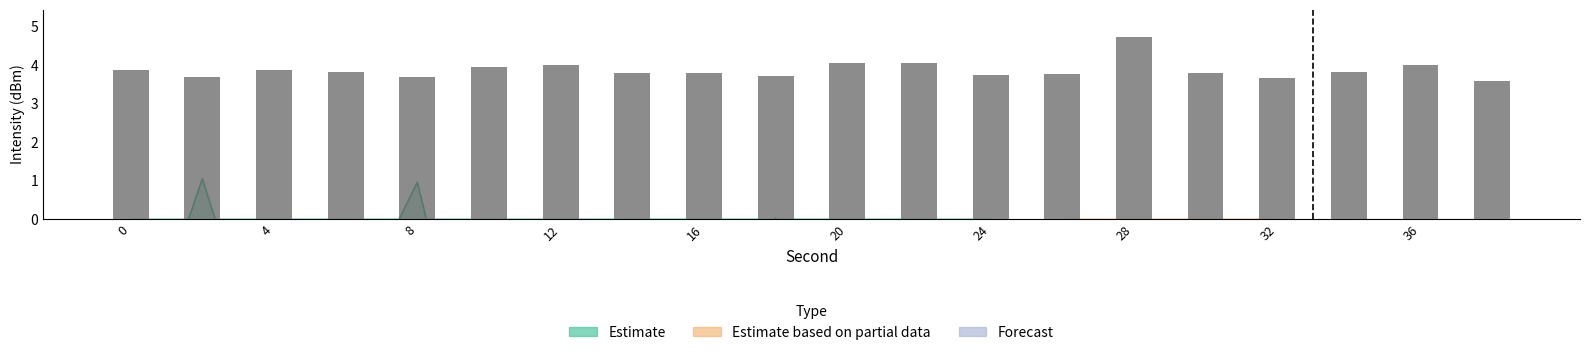

Between 0 and 20, which is larger?

20